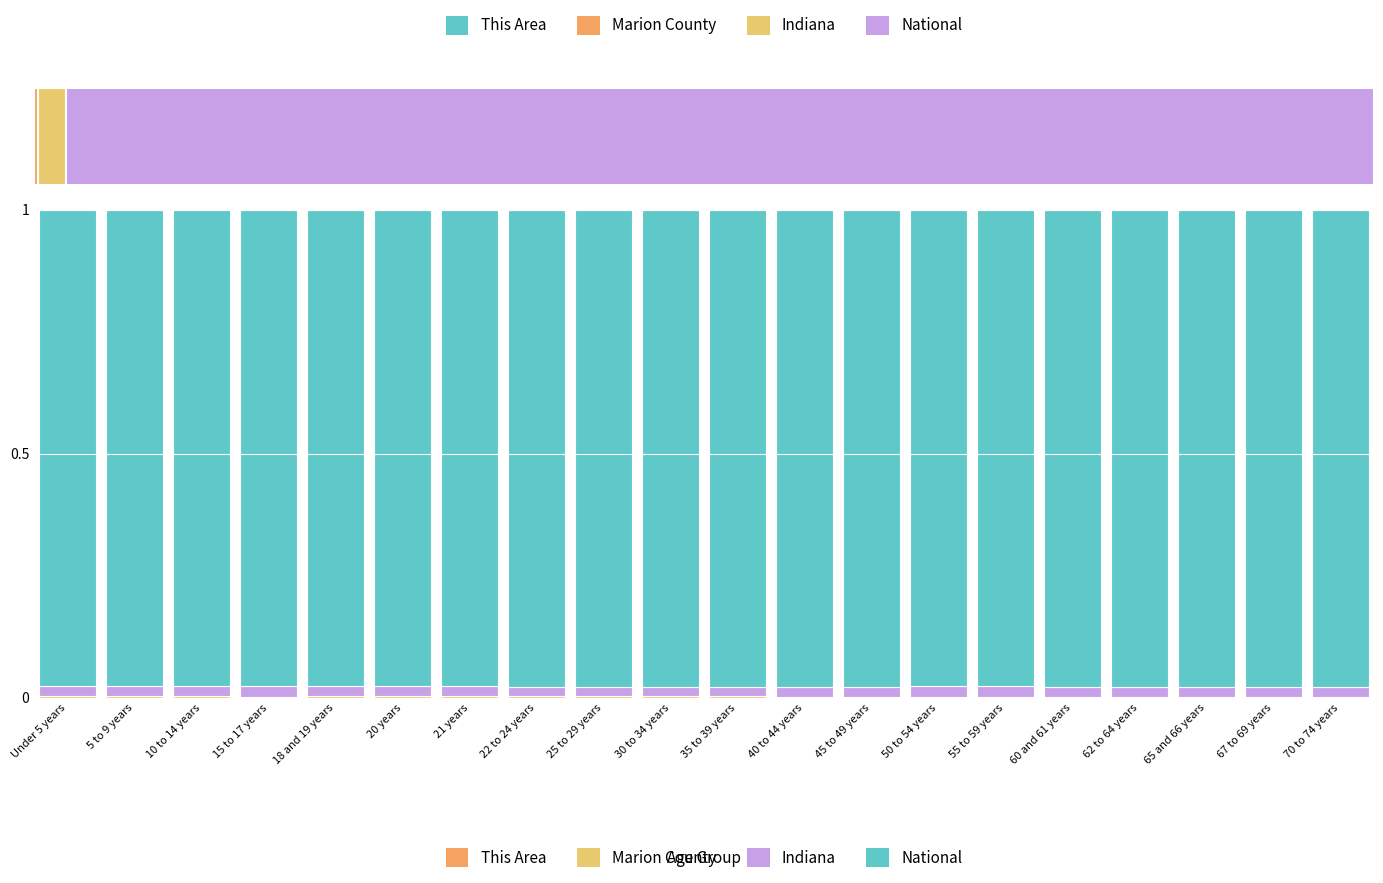

The Indiana series shows 0.0 at 18 and 19 years. True or false?

False